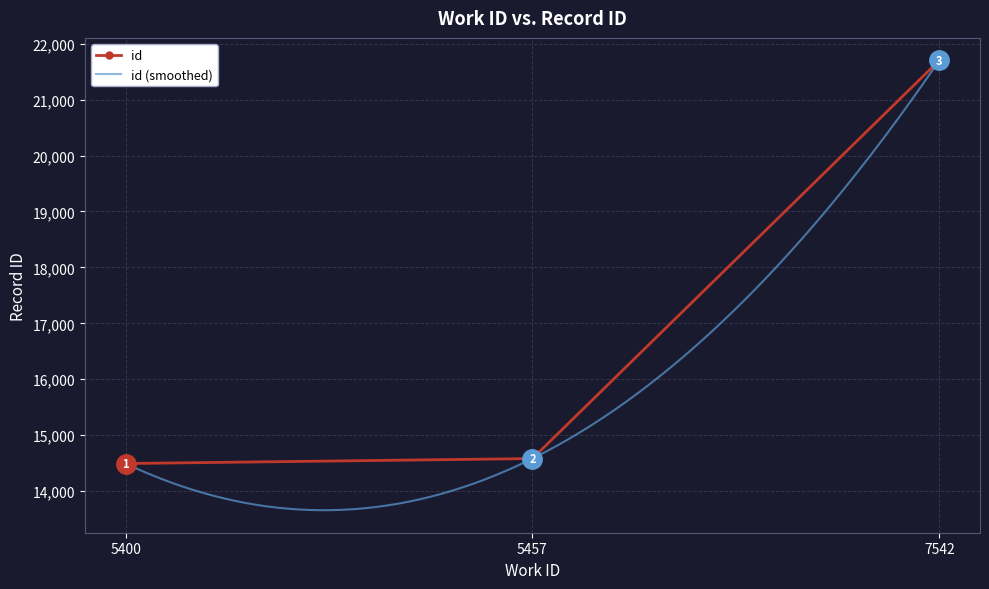

Between 5400 and 5457, which is larger?

5457